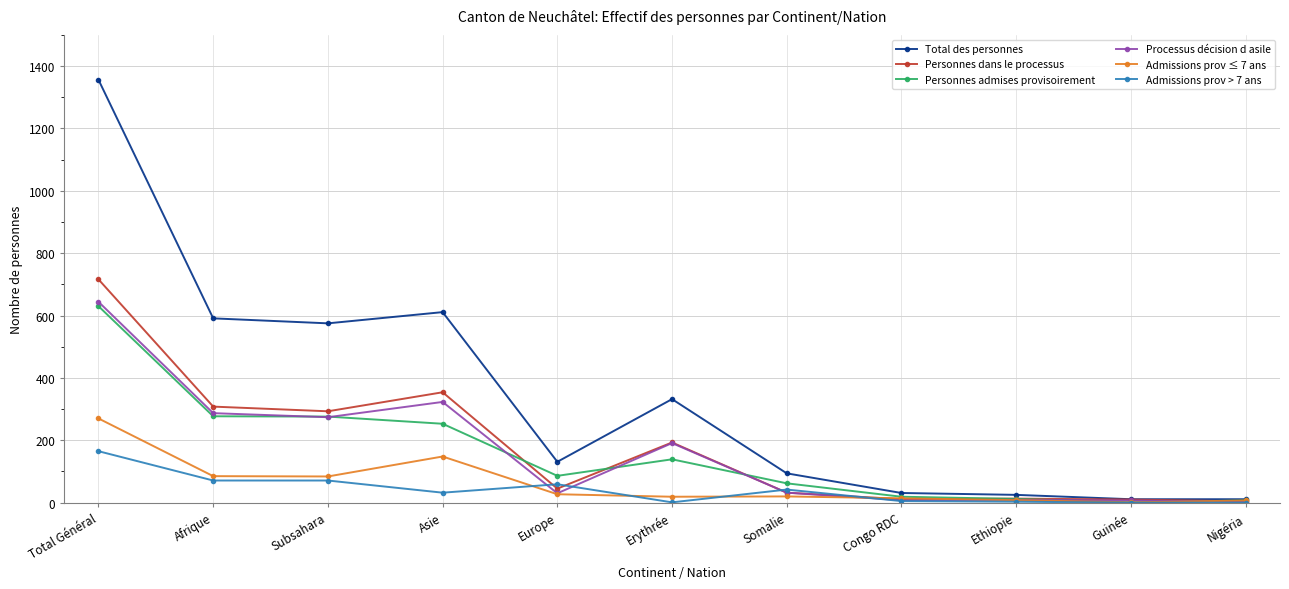

Where is the first local maximum for Admissions prov ≤ 7 ans?

Asie